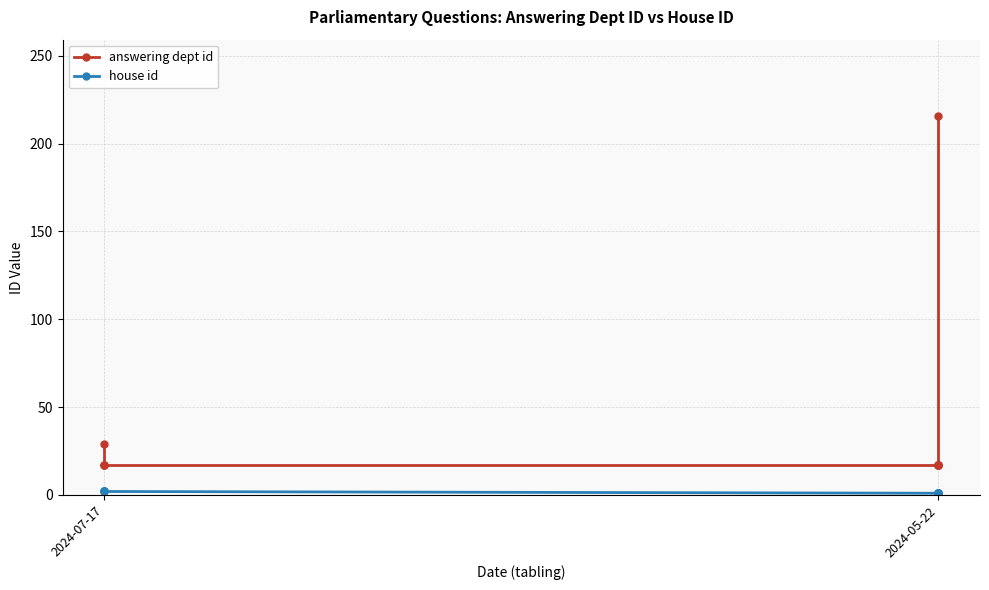

Rank the series by their maximum value, from lowest to highest.

house id, answering dept id